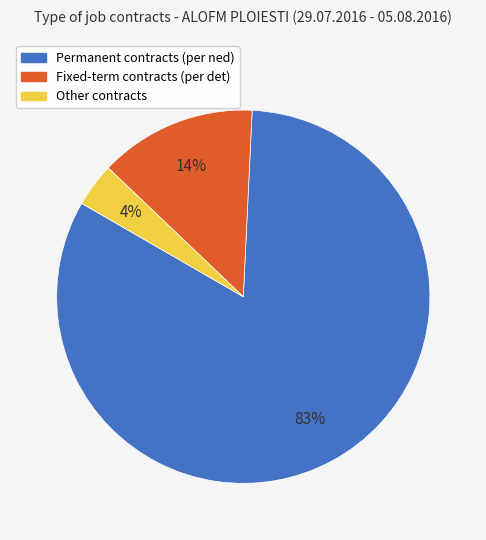

Is there a majority slice in this chart?

Yes